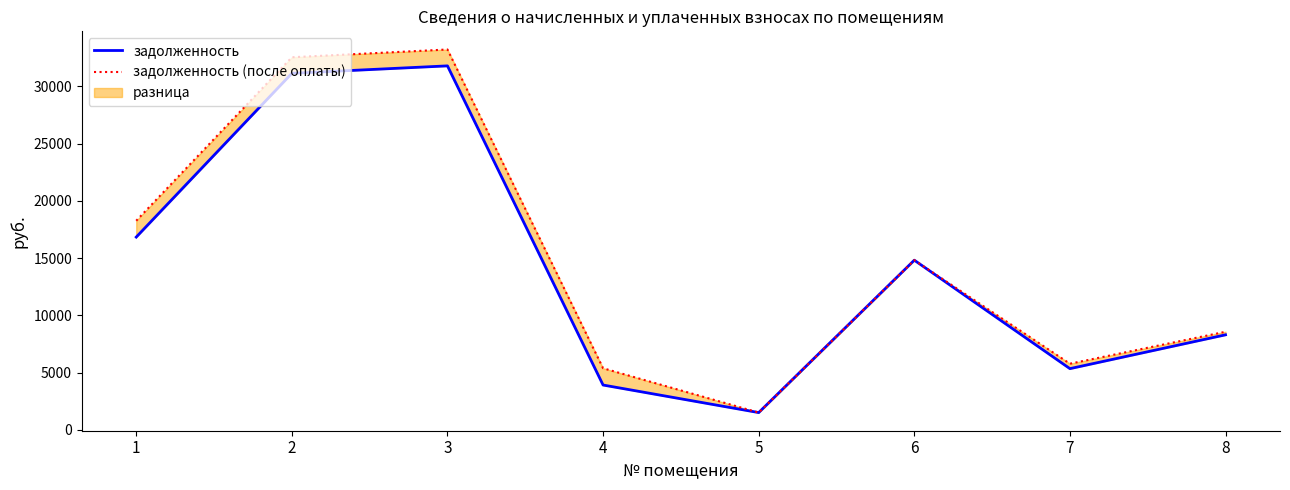

At how many categories does at least one series exceed 3397?

7